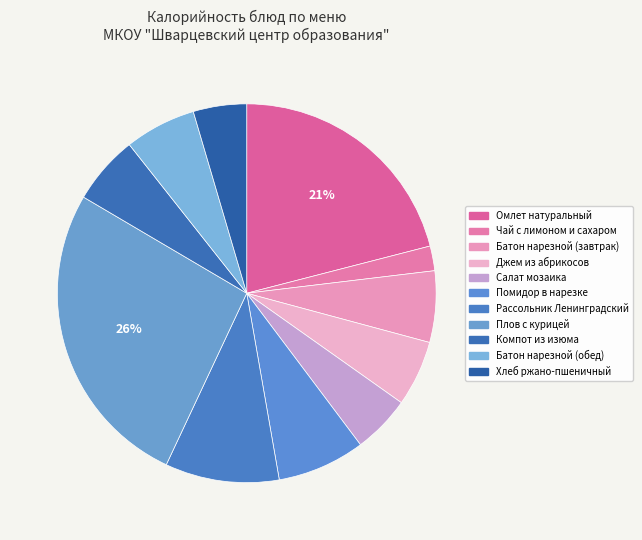

The Чай с лимоном и сахаром slice represents 2% of the pie. True or false?

True